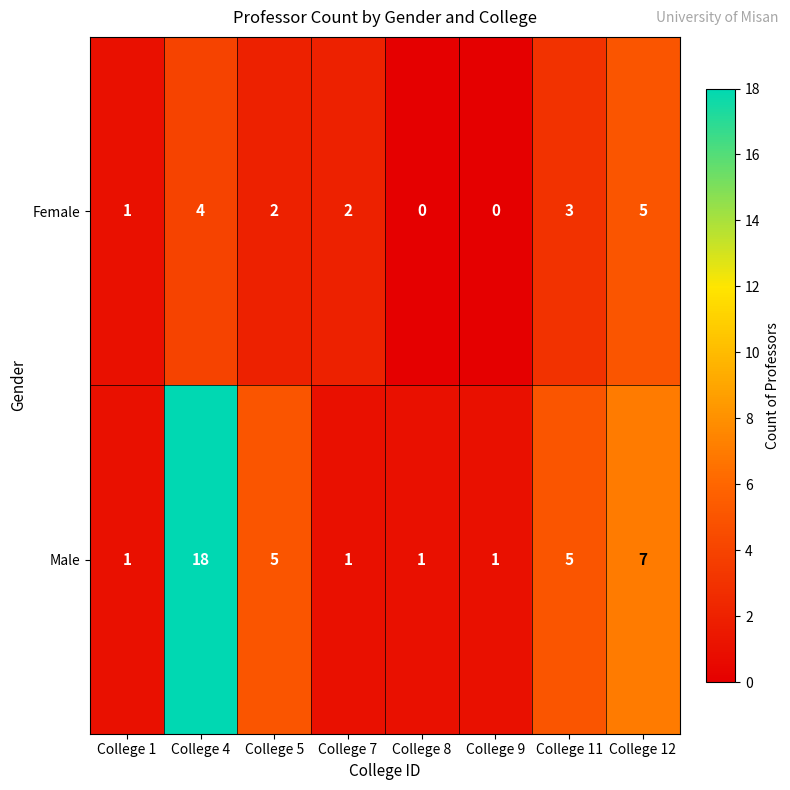

How many data points in Male are less than 5?

4